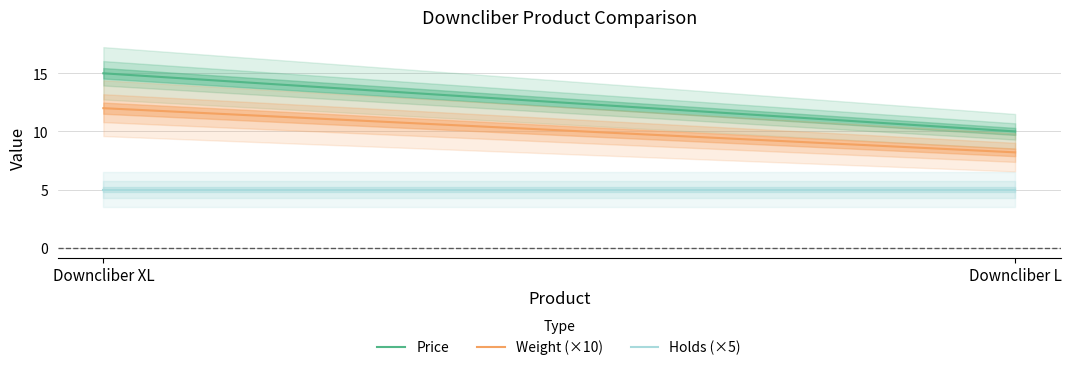

What is the label of the 1st point from the right?

Downcliber L